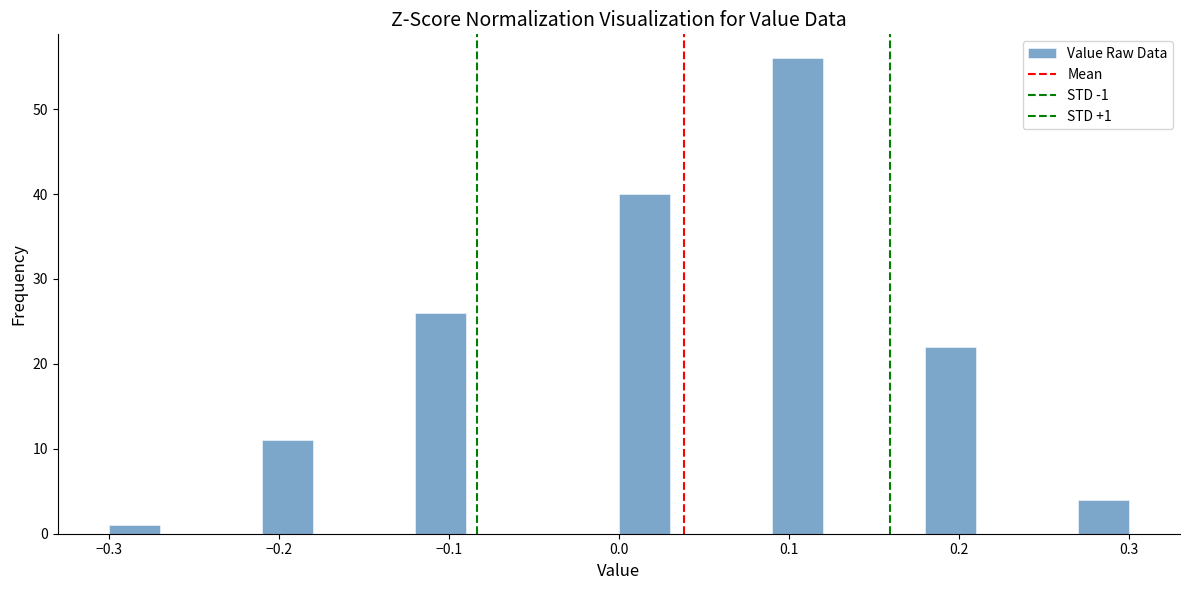

Read against the x-axis, roughly where is the centre of the tallest bar?

0.11